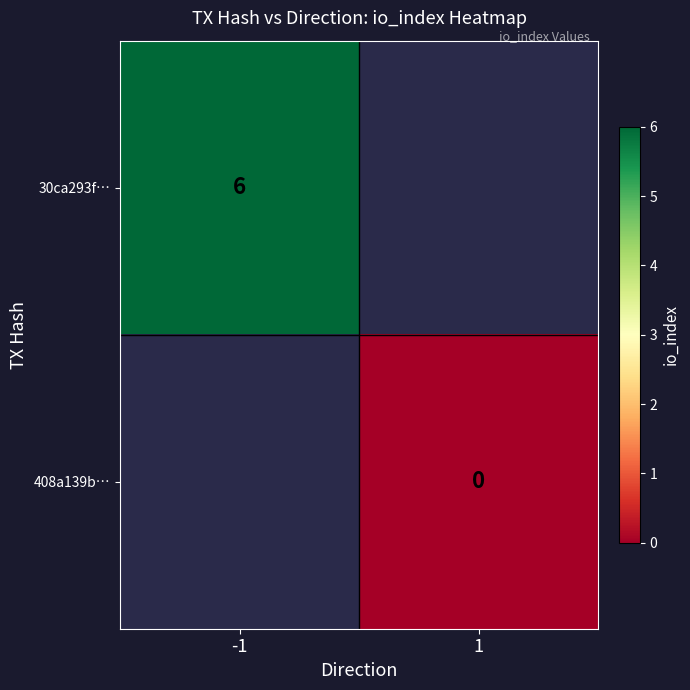

Is the value of 30ca293f… at -1 greater than the value of 408a139b… at 1?

Yes